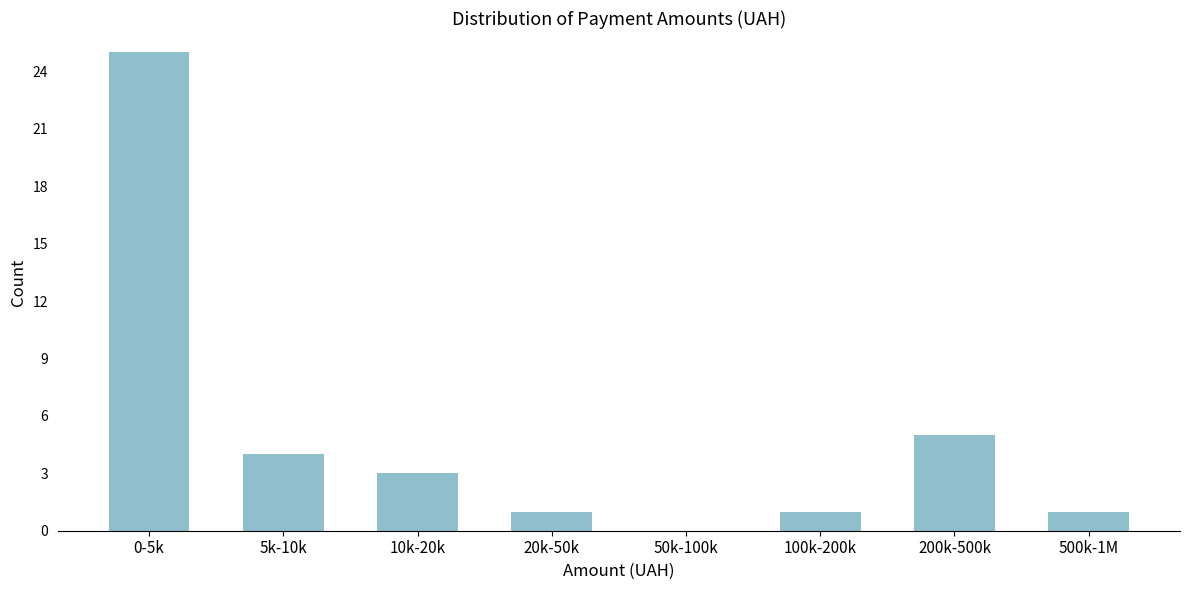

Reading left to right, extract all data points from this chart.

0-5k=25	5k-10k=4	10k-20k=3	20k-50k=1	50k-100k=0	100k-200k=1	200k-500k=5	500k-1M=1